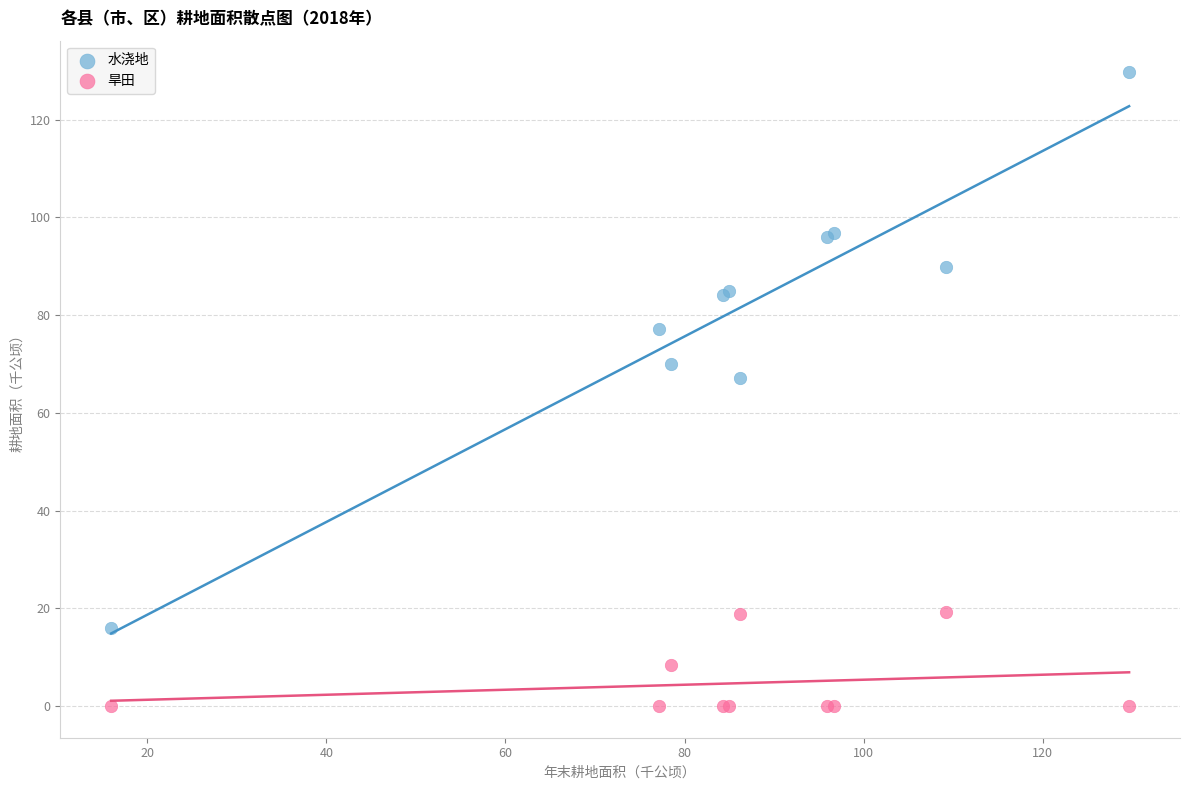

Which series has the widest spread of Y values?

水浇地